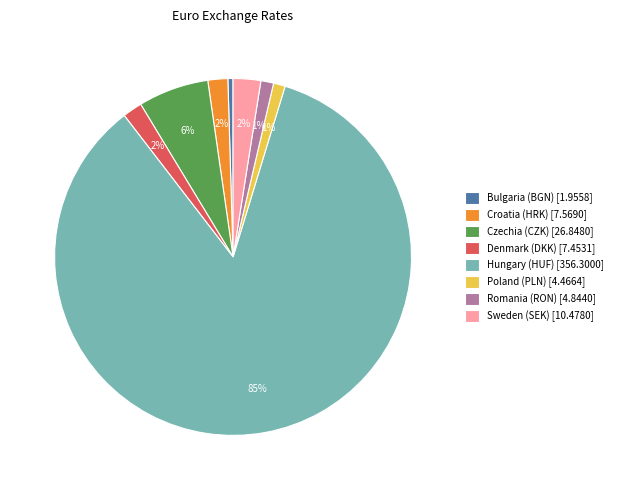

What percentage is the Romania (RON) [4.8440] slice, to the nearest percent?

1%